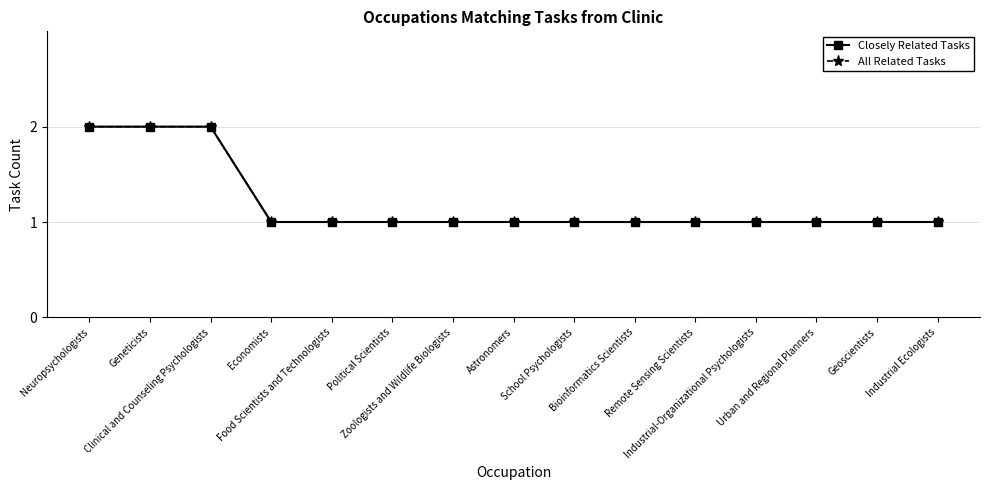

Which category has the lowest value in the Closely Related Tasks series?

Economists